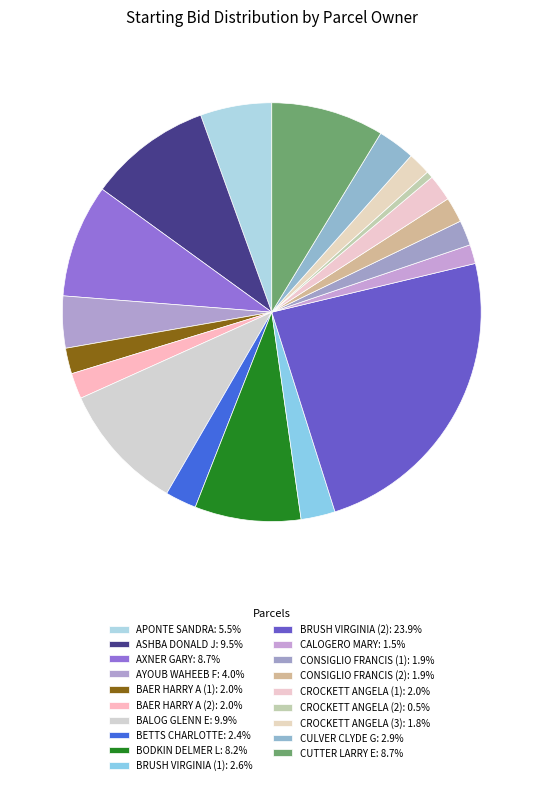

Does CROCKETT ANGELA (1) account for over 50% of the chart?

No